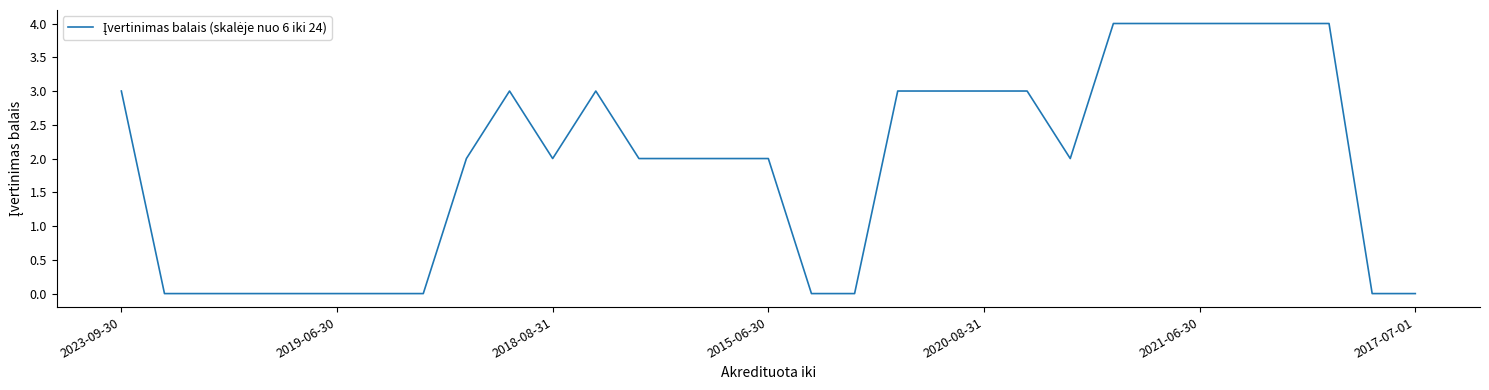

How many values are between 0 and 3?

25